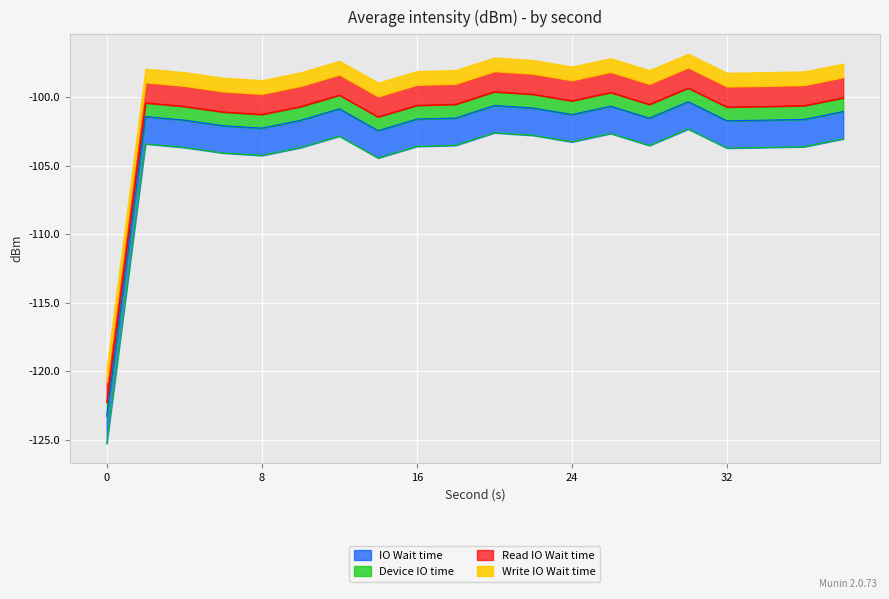

At which label is the value closest to -111?

14